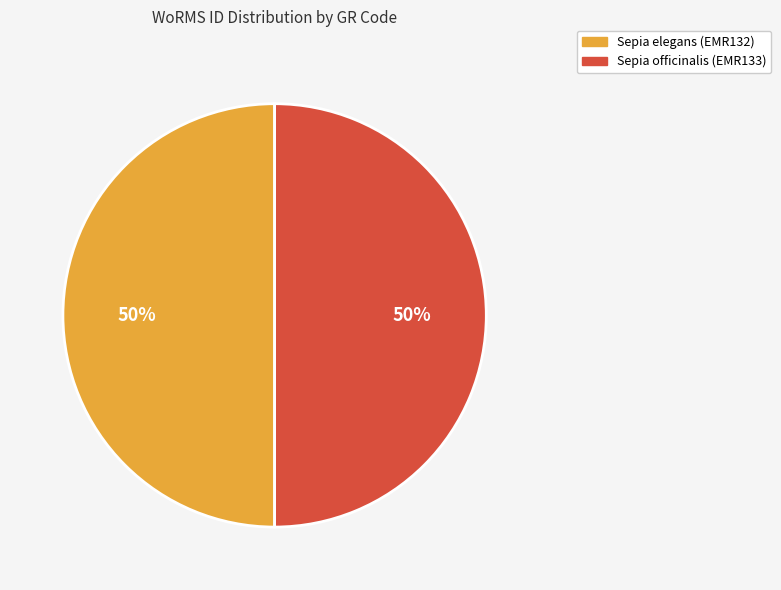

Approximately how many times larger is the value at Sepia elegans (EMR132) compared to Sepia officinalis (EMR133)?

1.0